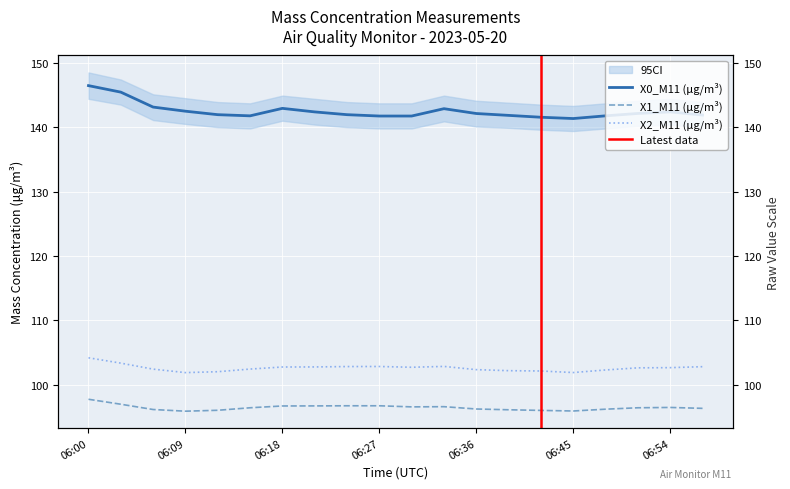

What is the difference between the second highest and minimum values in the X2_M11 (μg/m³) series?

1.5